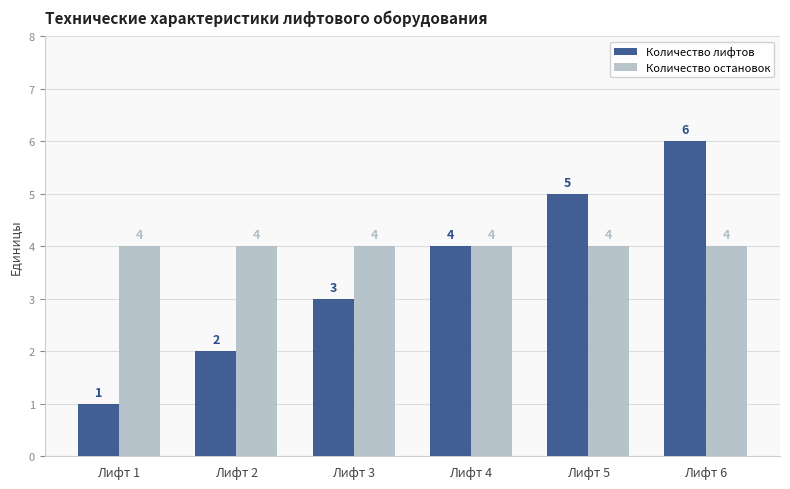

What is the spread (max minus min) of values at Лифт 1?

3